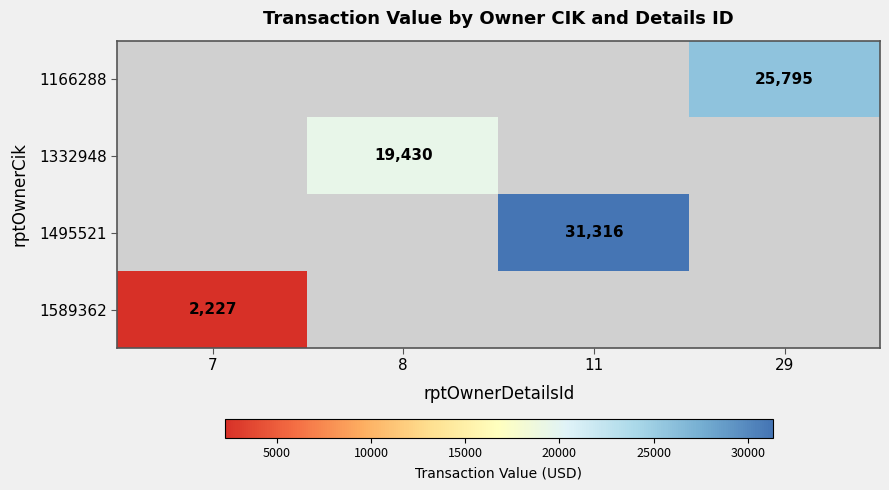

Is the value of 1589362 at 7 greater than the value of 1166288 at 29?

No